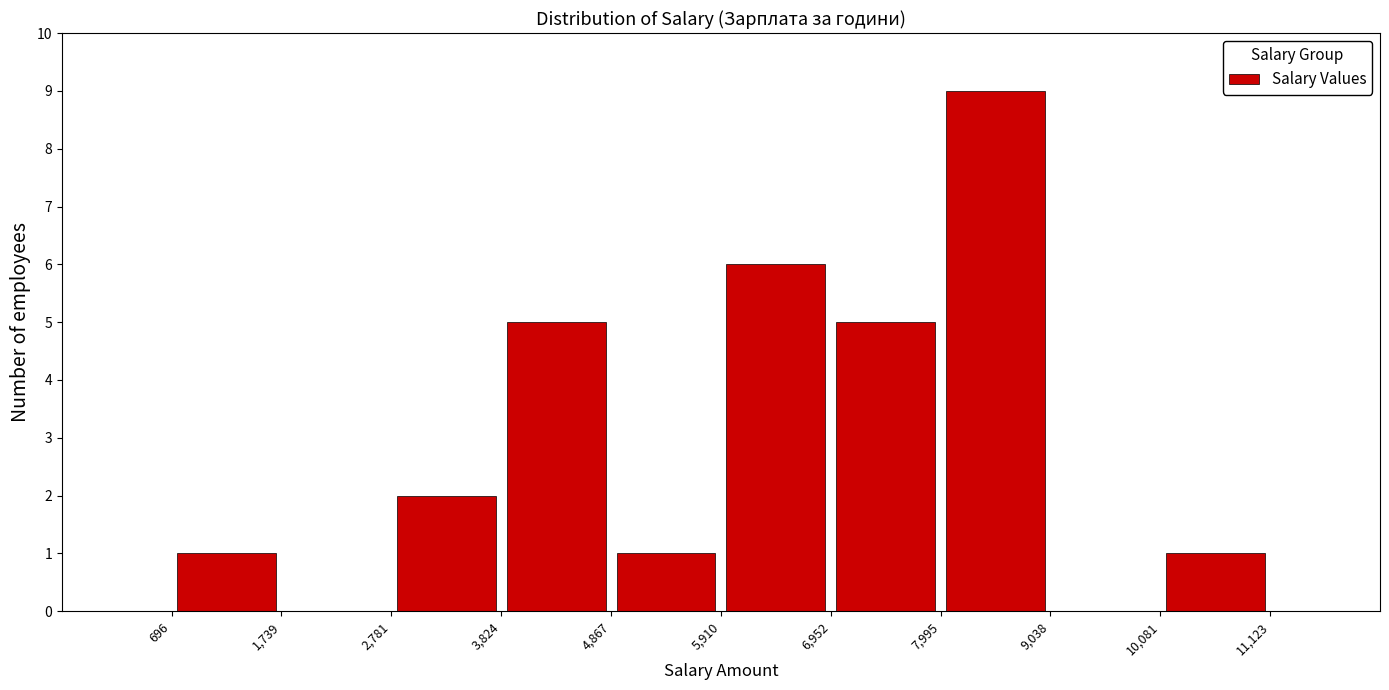

Which range on the x-axis has the tallest bar?

7,995 to 9,038